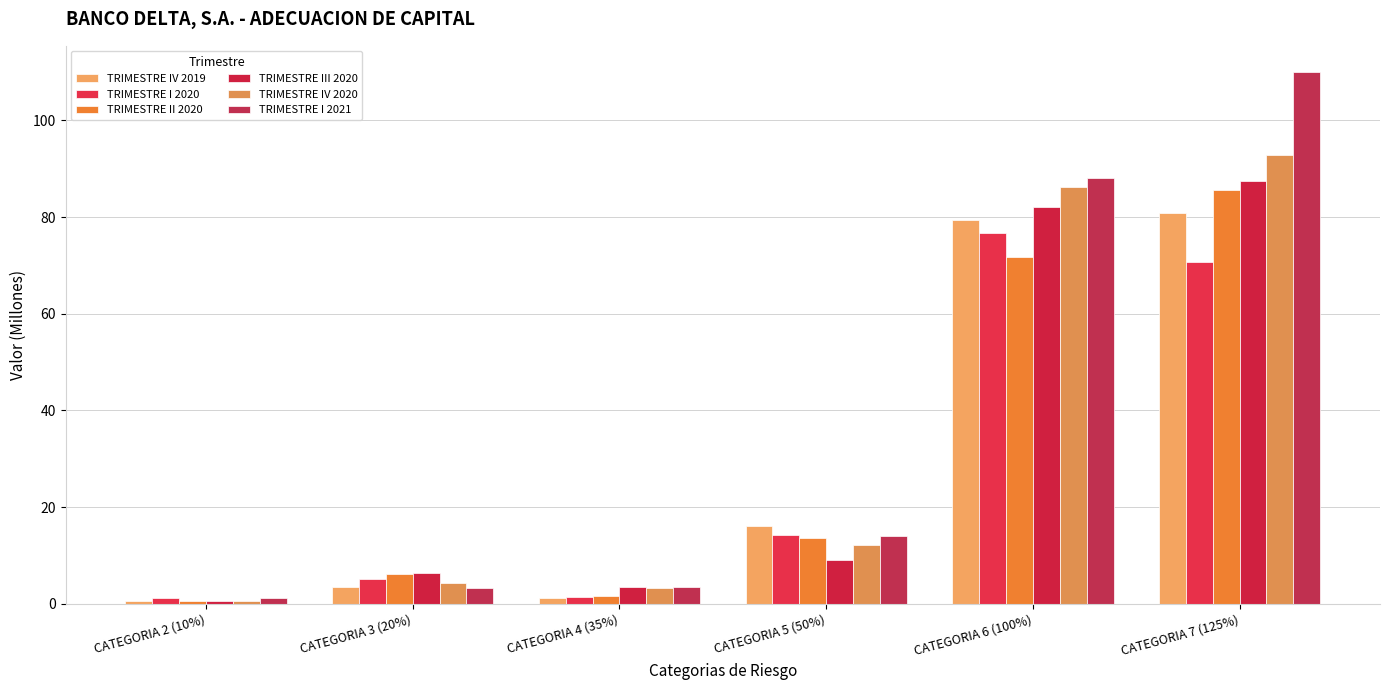

What is the total value across all series at CATEGORIA 5 (50%)?

79.3